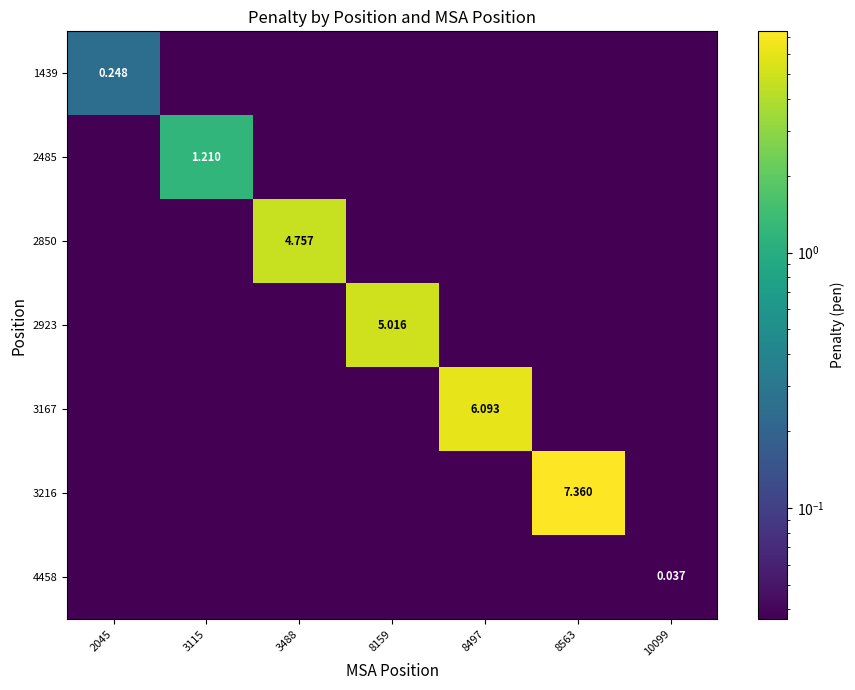

Rank the series at 8497 from highest to lowest value.

3167, 1439, 2485, 2850, 2923, 3216, 4458